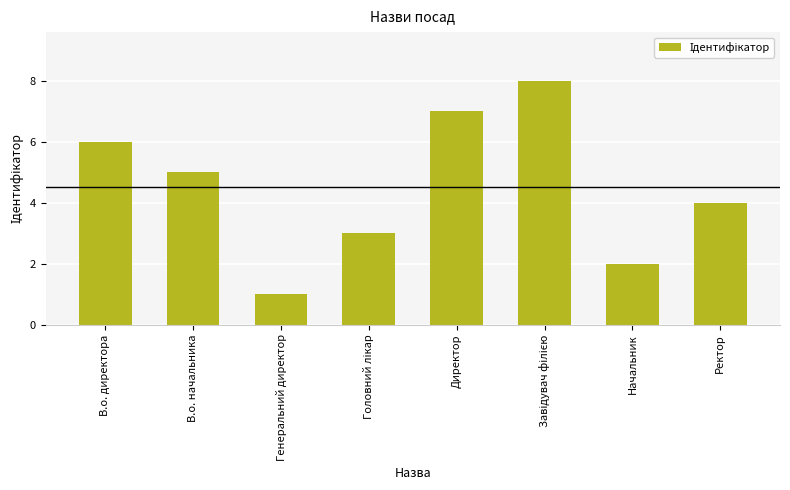

Reading left to right, transcribe all the data shown in this chart.

6	5	1	3	7	8	2	4